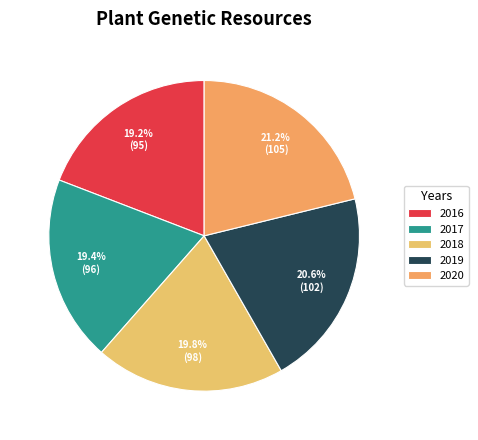

How many slices are in this pie chart?

5